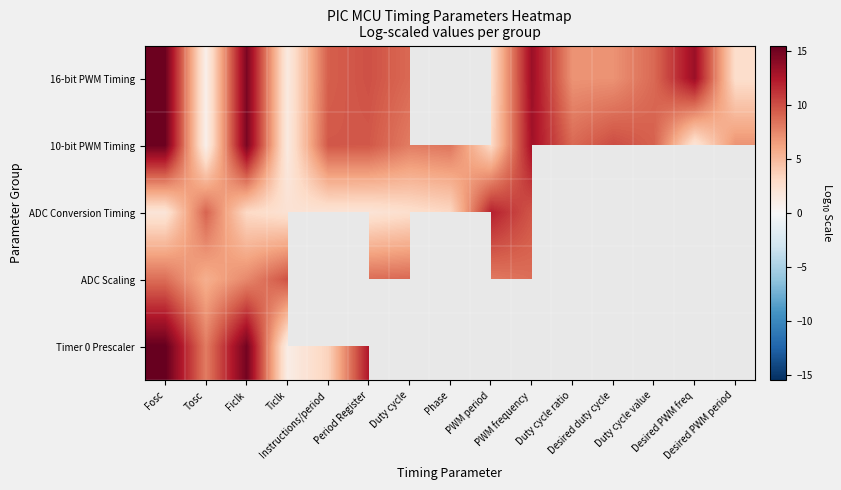

What is the total value across all series at Period Register?

42.8